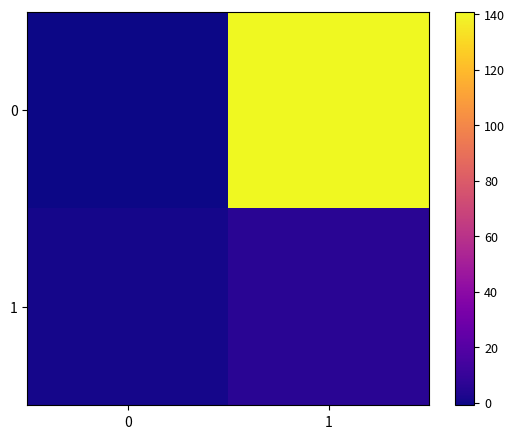

Is it true that 0 equals 88 at 1?

False